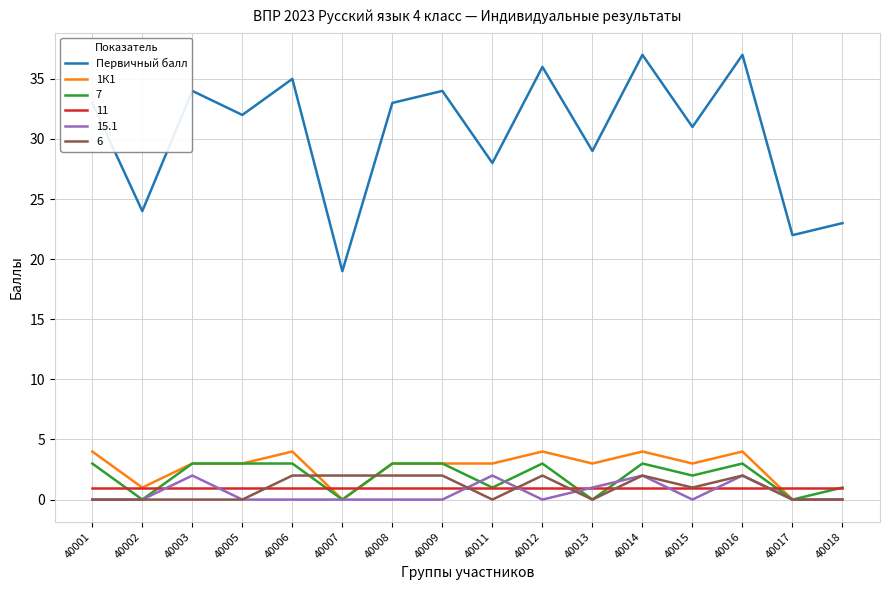

What is the total value across all series at 40002?

26